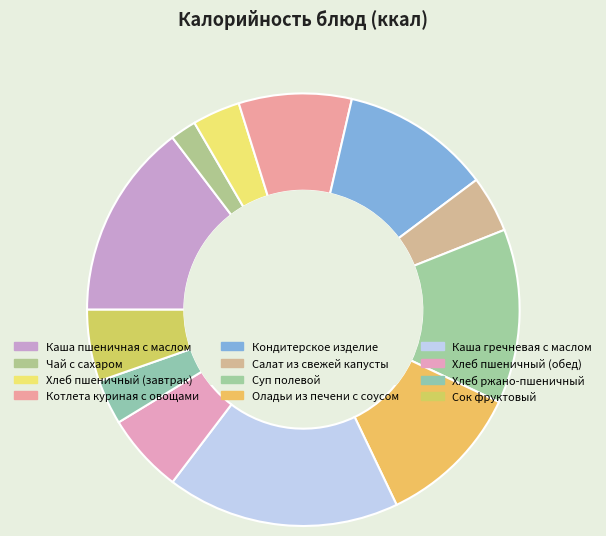

Is the sum of Хлеб пшеничный (завтрак) and Котлета куриная с овощами greater than half?

No